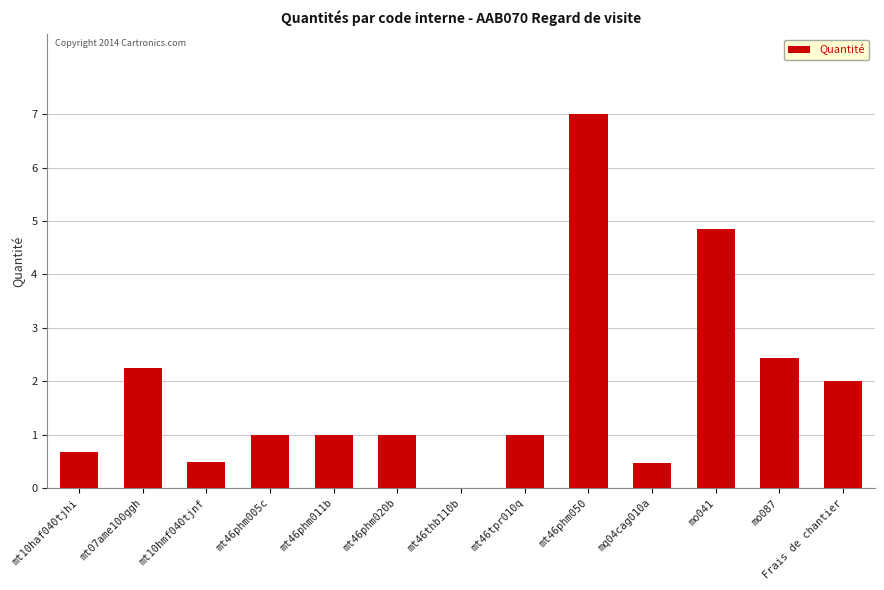

Does the chart contain stacked bars?

No